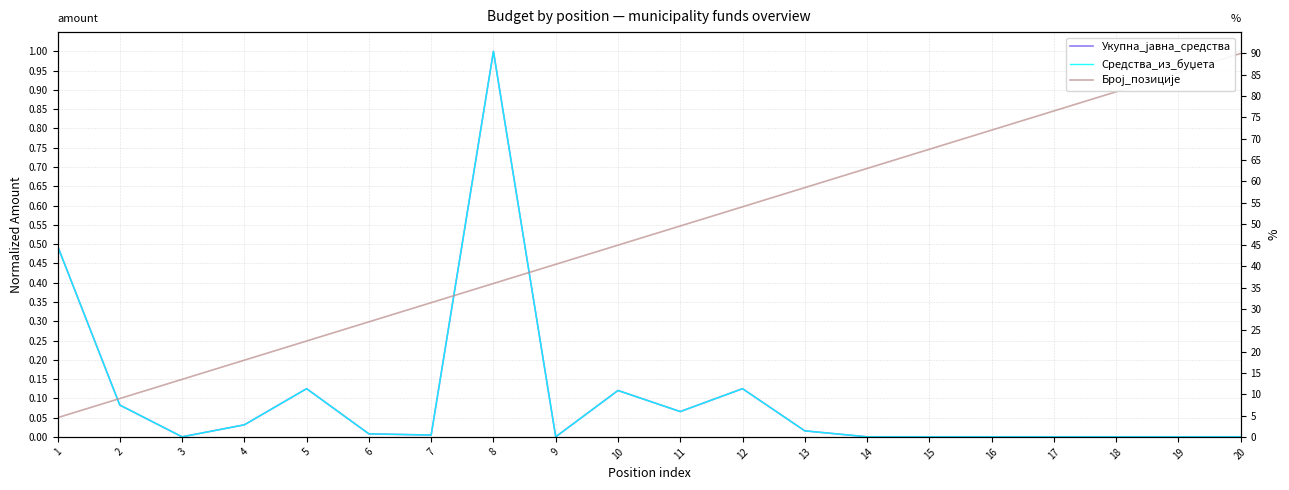

True or false: Број_позиције has a value of 16.7 at 10.

False